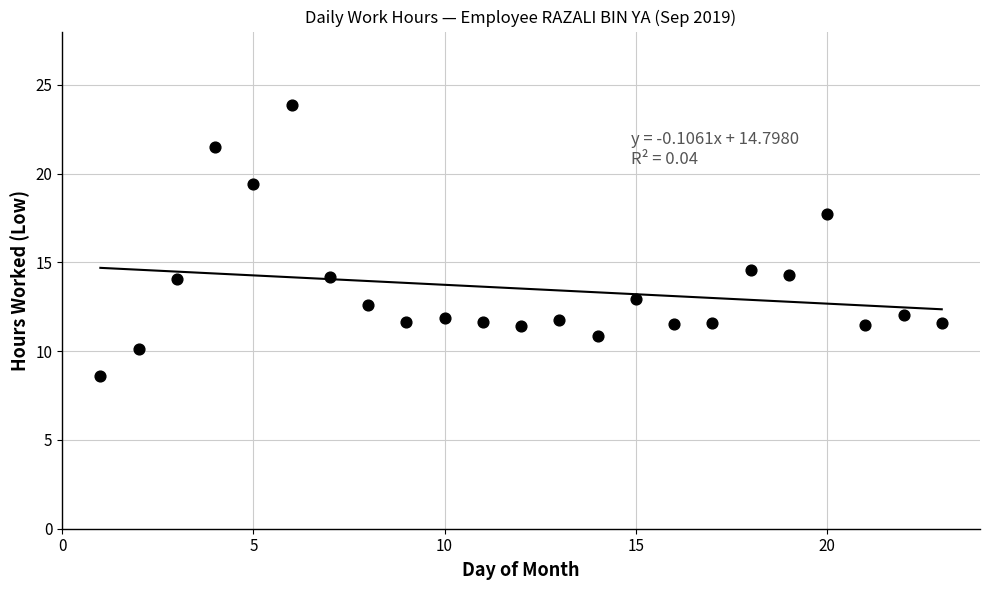

What is the range of X values (max minus min)?

22.0